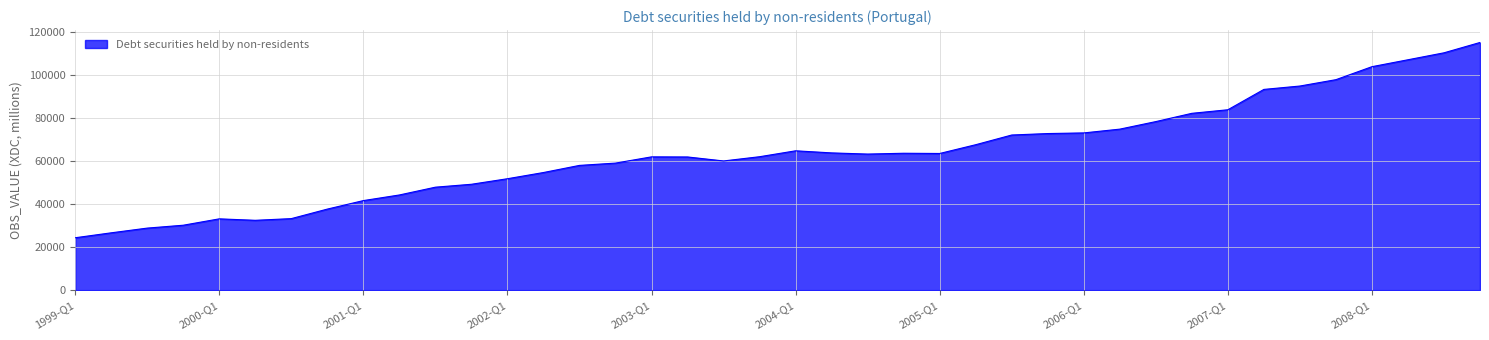

What is the greatest value displayed?

114983.8